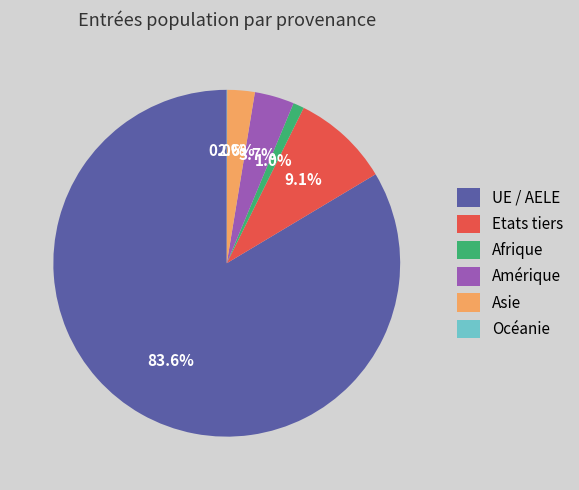

Which has a higher value, Asie or Etats tiers?

Etats tiers